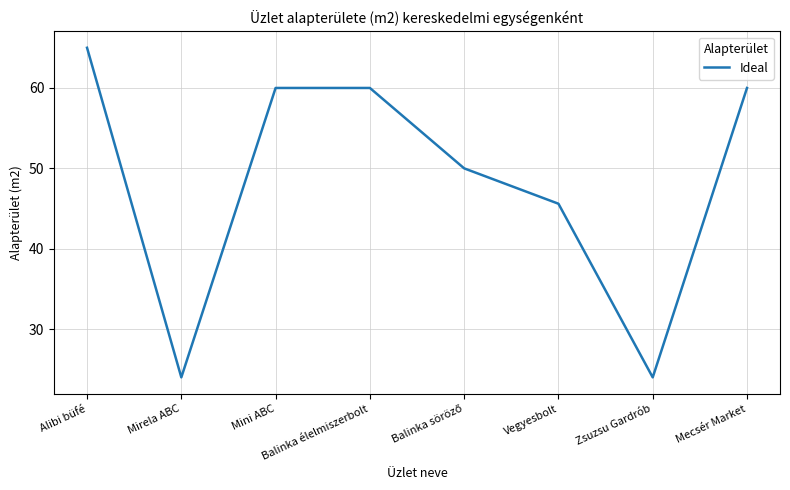

The value at Mecsér Market is 102.1. True or false?

False